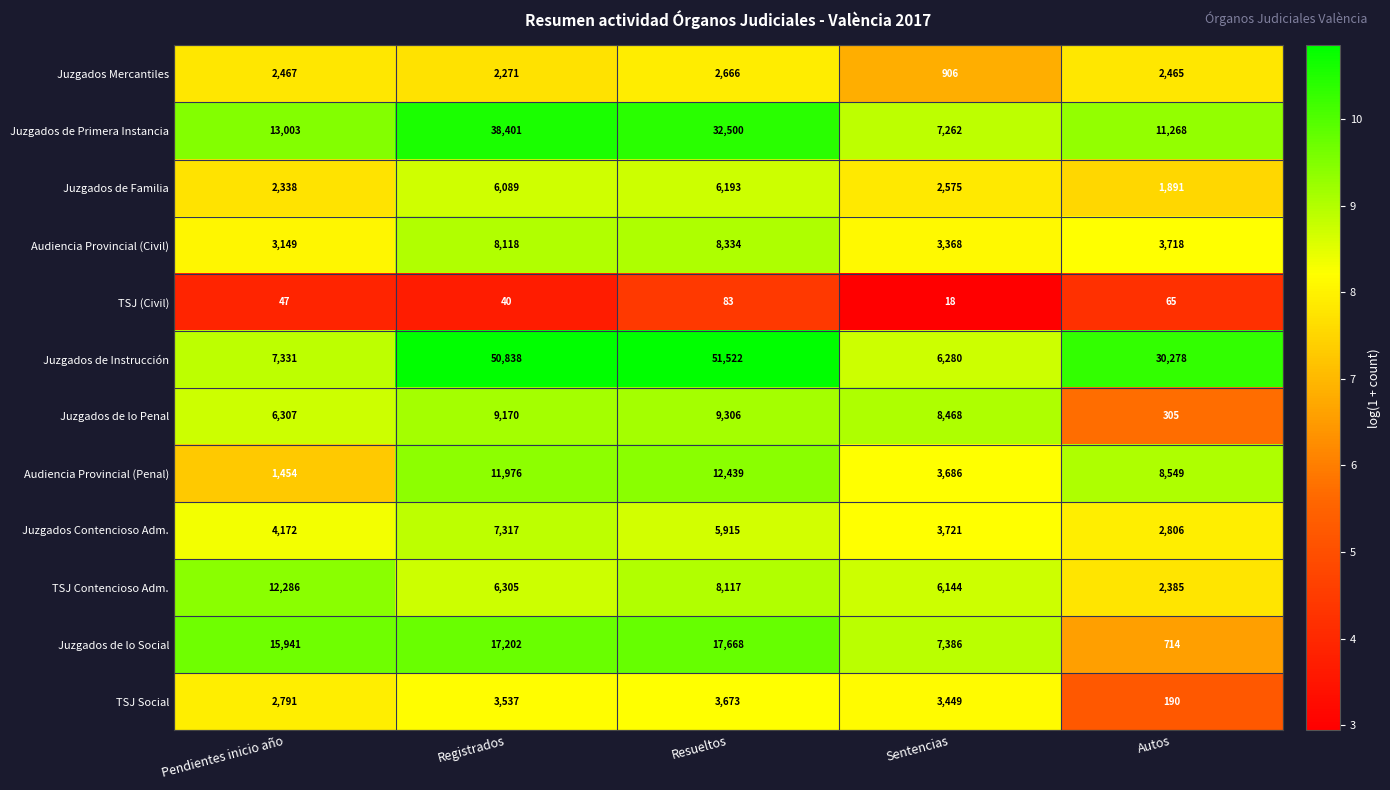

At which label does Juzgados Mercantiles reach its peak?

Resueltos